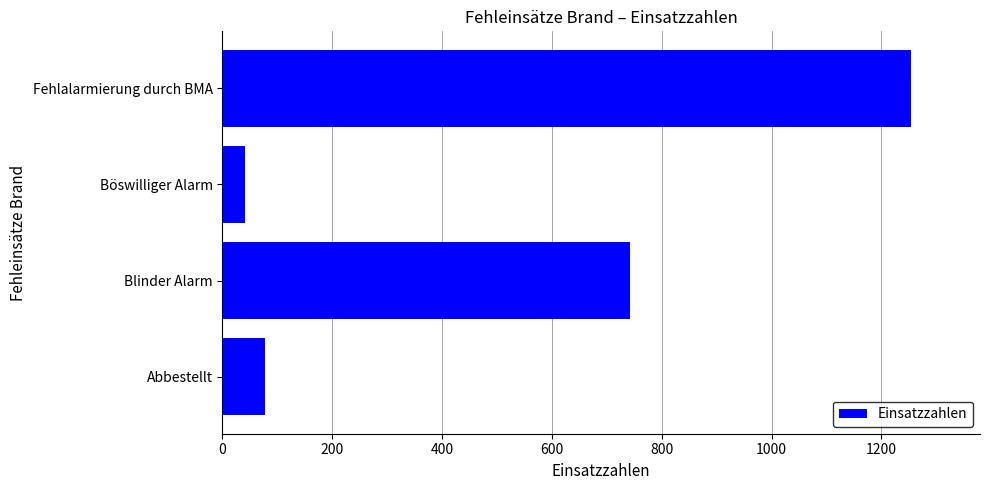

Is it true that the value at Fehlalarmierung durch BMA is 1254?

True